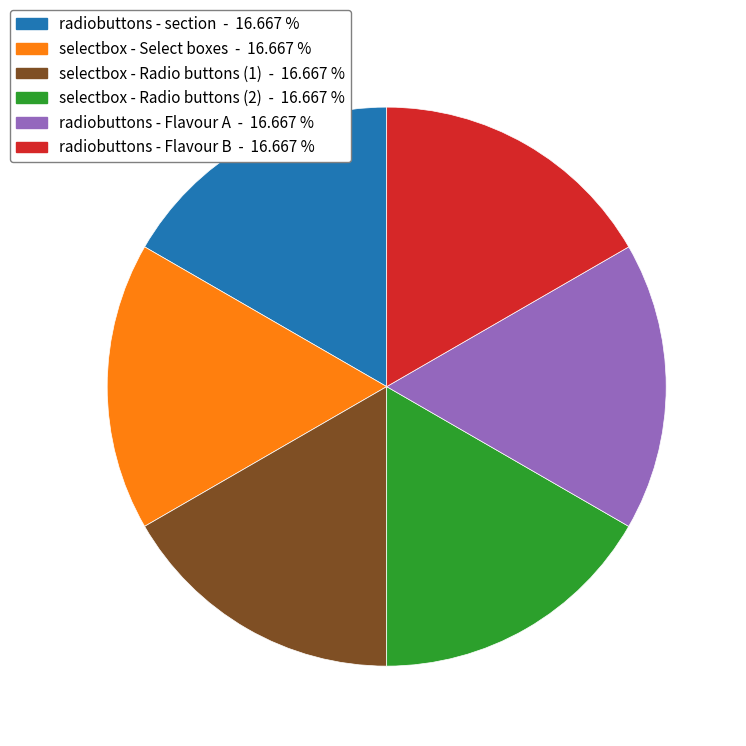

Is there a majority slice in this chart?

No